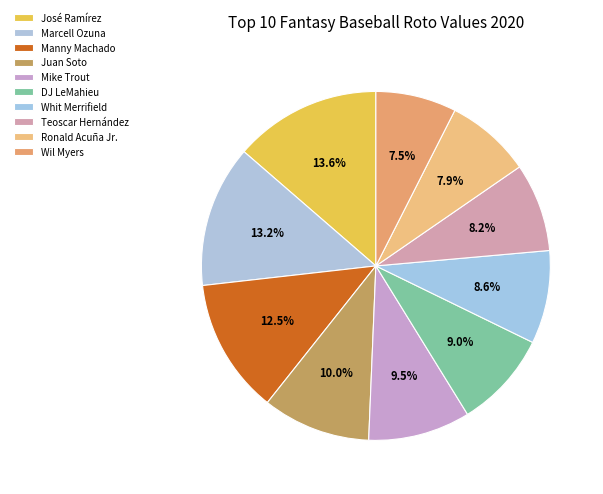

Is there a majority slice in this chart?

No